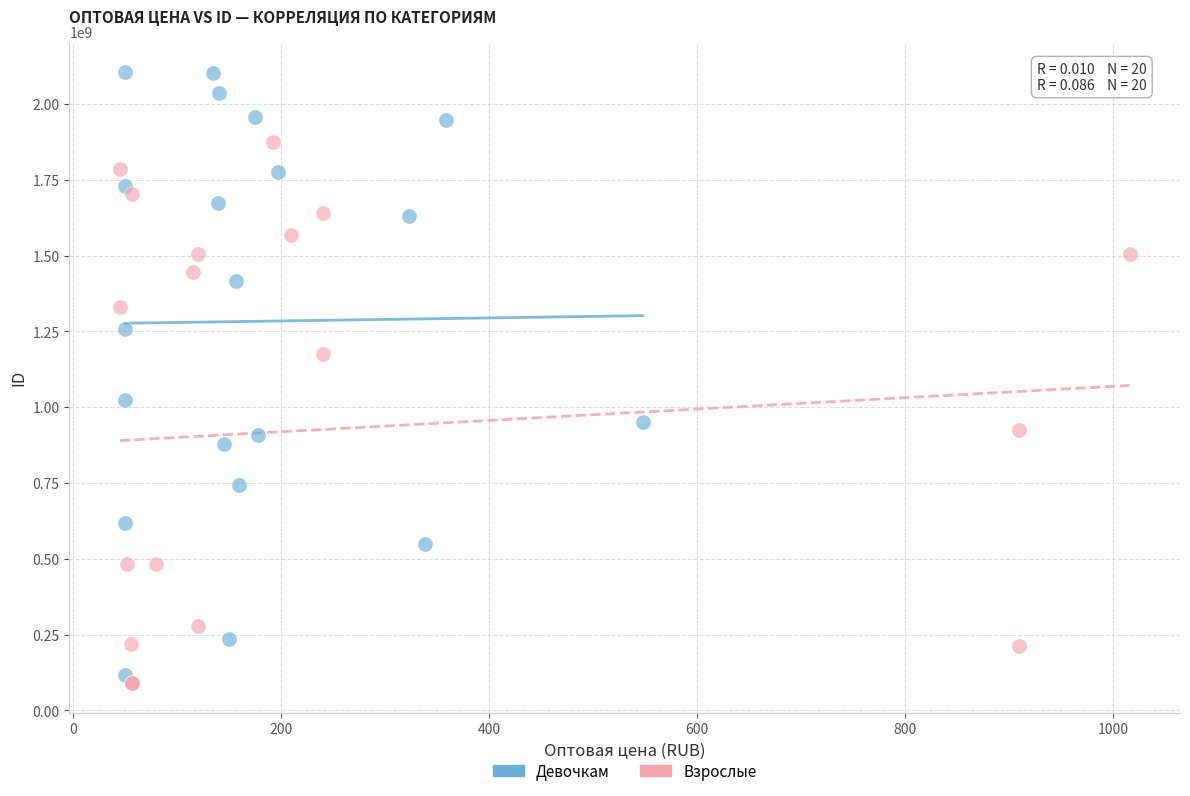

Which series reaches the maximum Y coordinate?

Девочкам